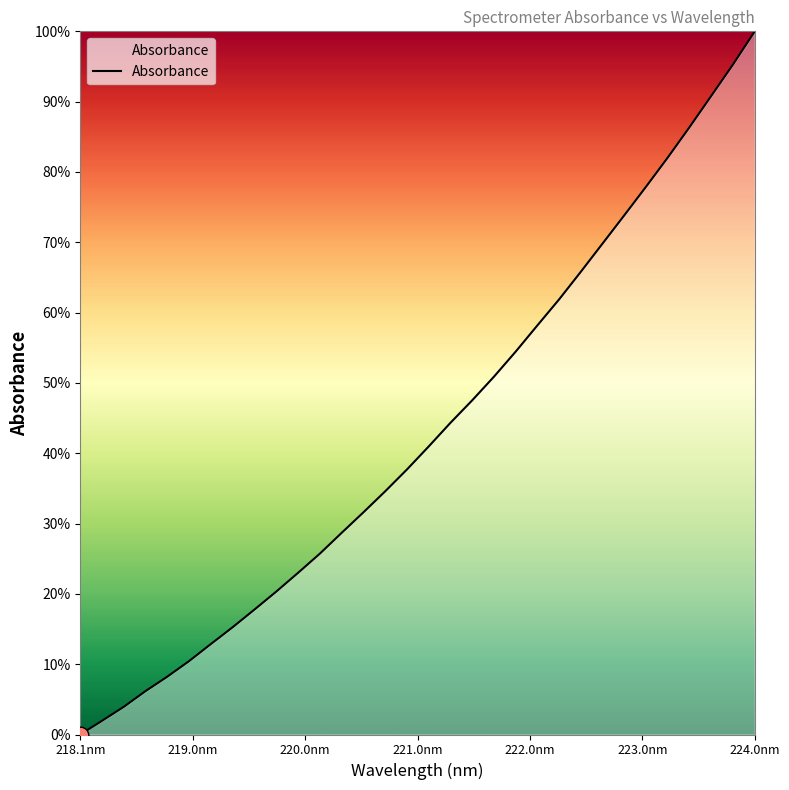

What is the maximum value shown in the chart?

100.0